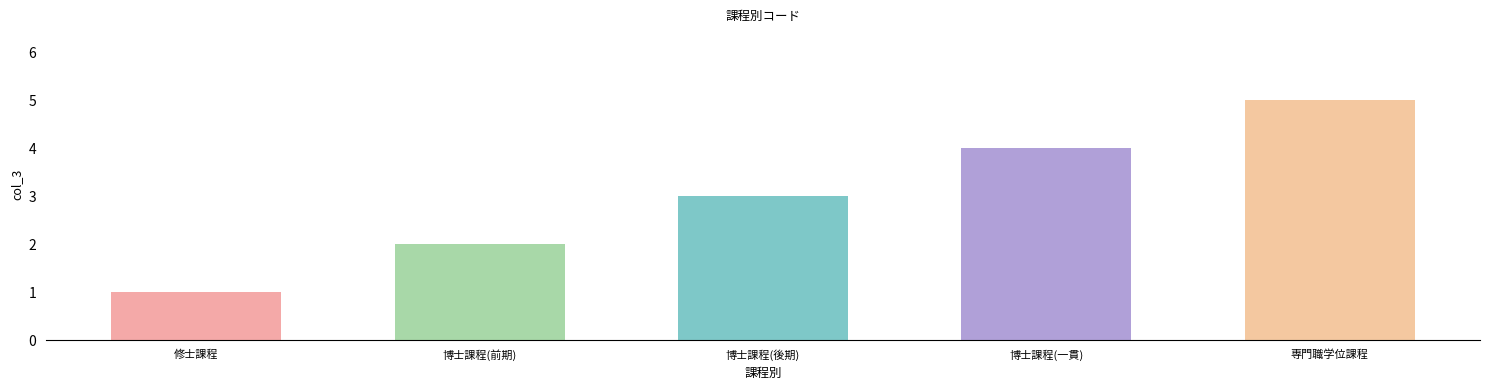

Approximately how many times larger is the value at 博士課程(前期) compared to 博士課程(後期)?

0.7